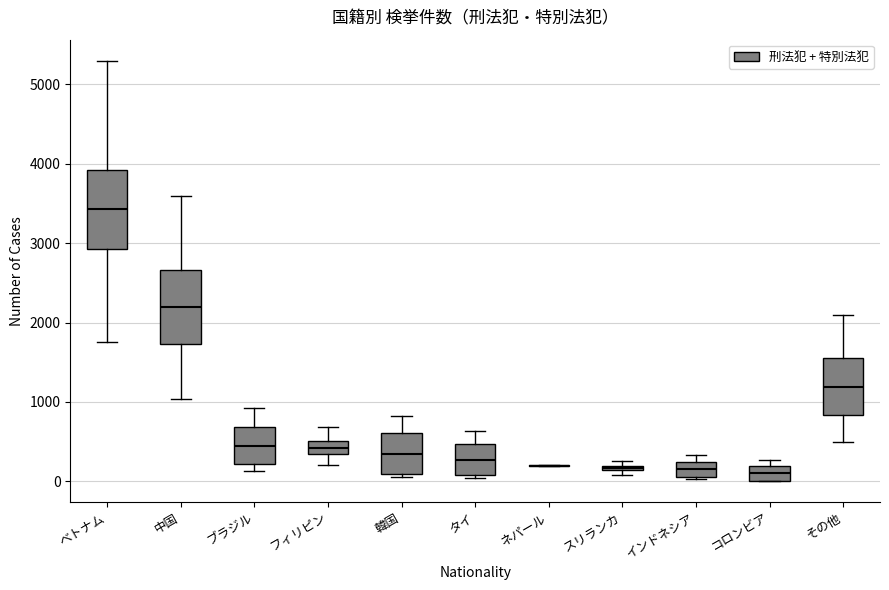

Where is the lower edge of the box for ブラジル on the y-axis? The values are not printed on the chart, so give them approximately, as read against the axis.

200